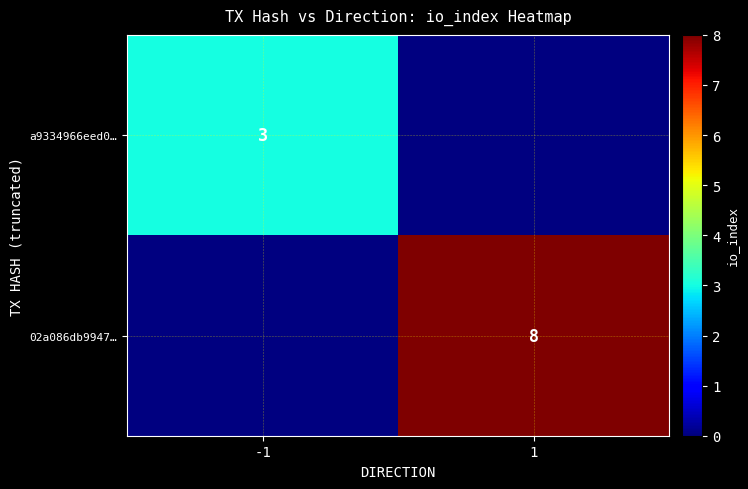

The 02a086db9947… series shows 4.9 at 1. True or false?

False